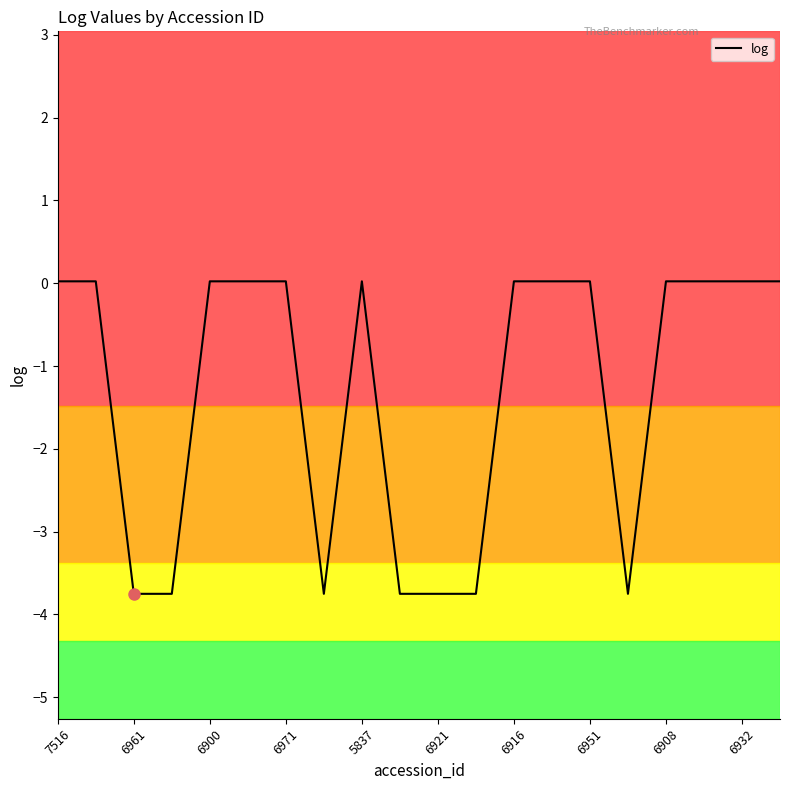

What is the smallest value displayed?

-3.8